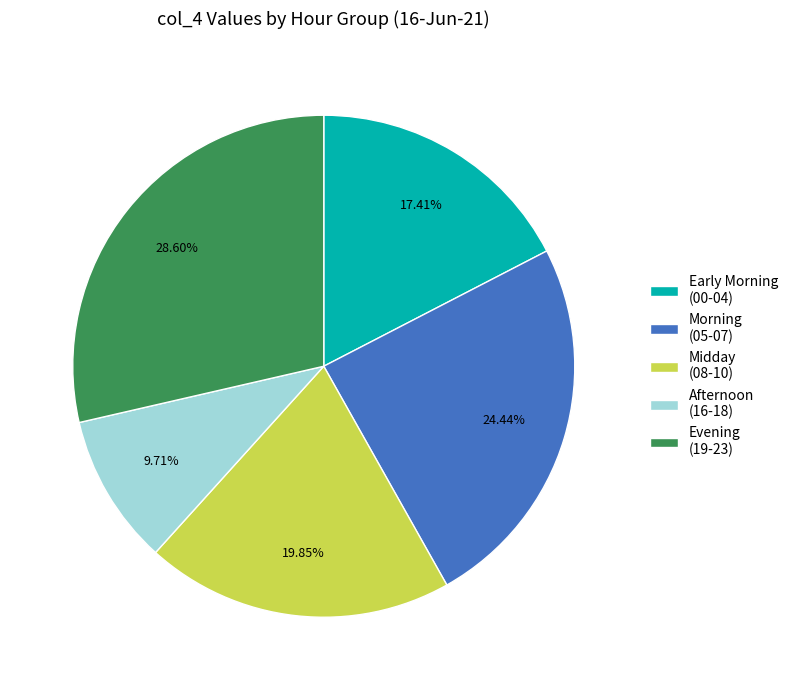

Rank the categories by value from highest to lowest.

Evening (19-23), Morning (05-07), Midday (08-10), Early Morning (00-04), Afternoon (16-18)